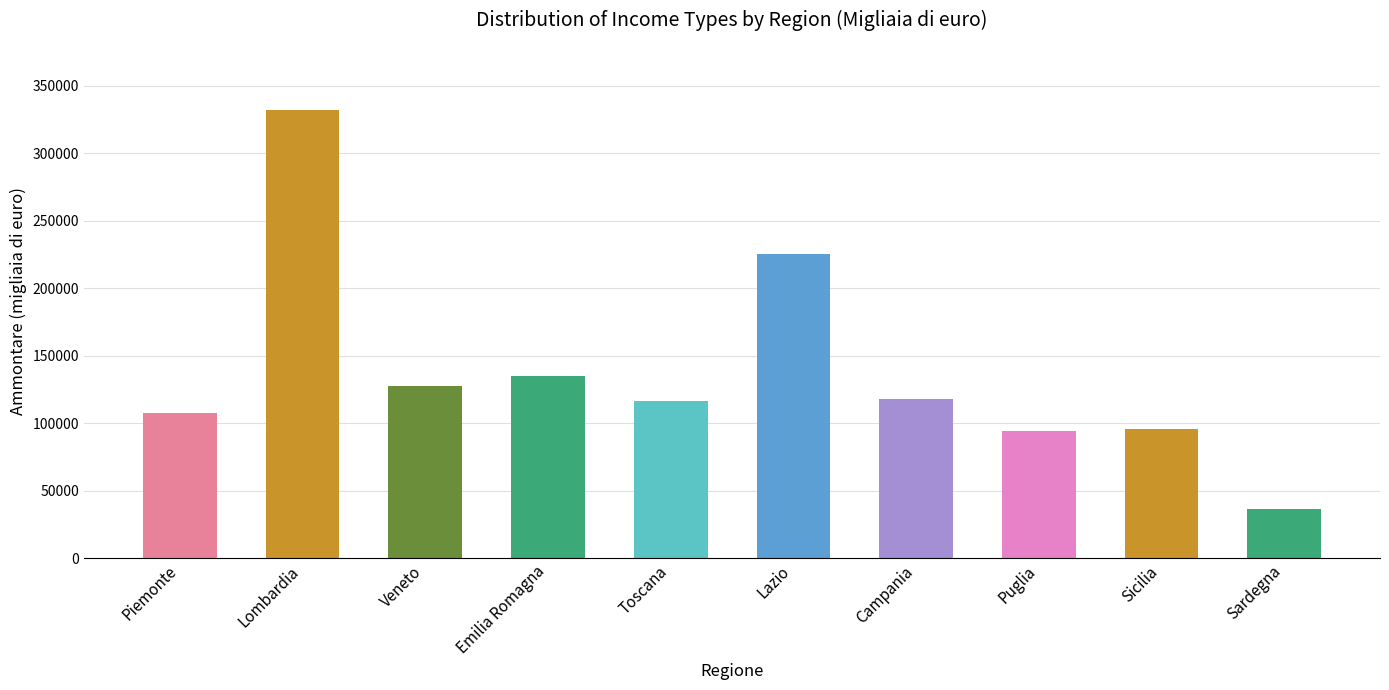

Does the chart contain any negative values?

No